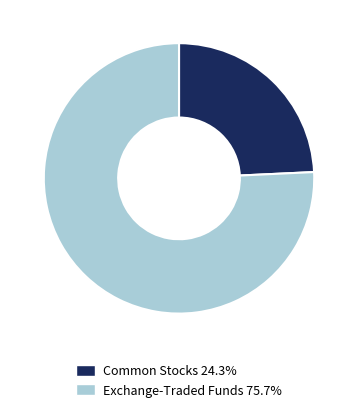

How many segments does this pie chart have?

2